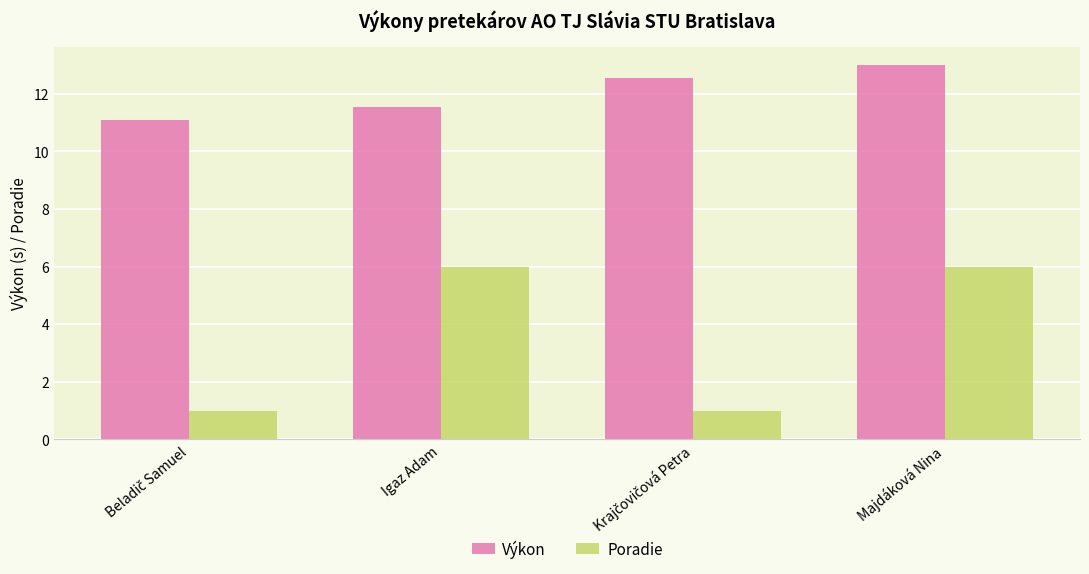

Reading left to right, transcribe all the data shown in this chart.

Výkon: 11.1	11.5	12.6	13.0
Poradie: 1.0	6.0	1.0	6.0